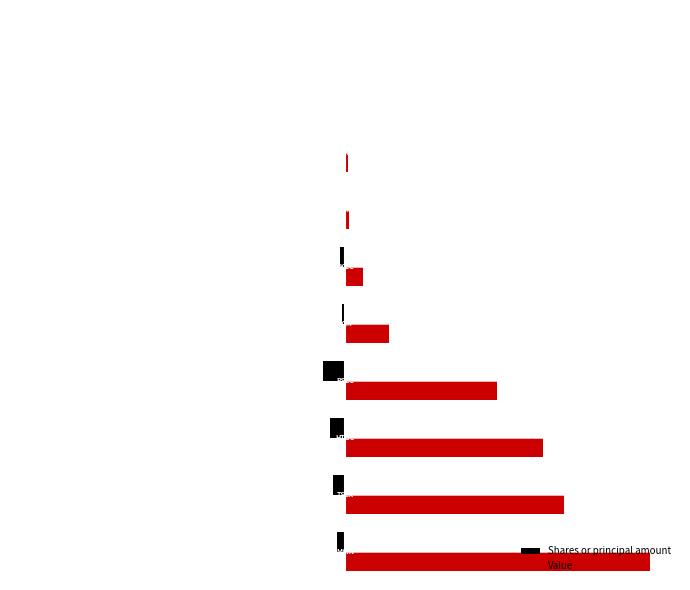

What are all the series names shown in the legend?

Shares or principal amount, Value